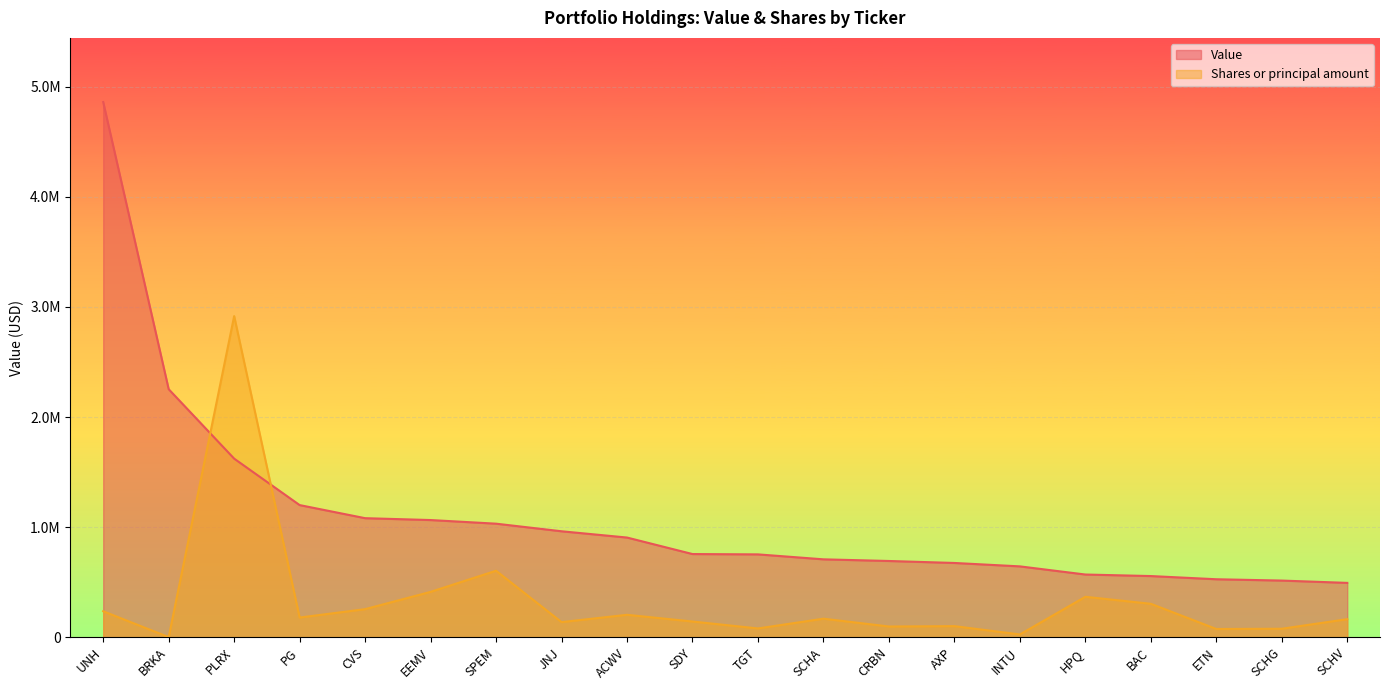

The Value series shows 712186.4 at SCHV. True or false?

False